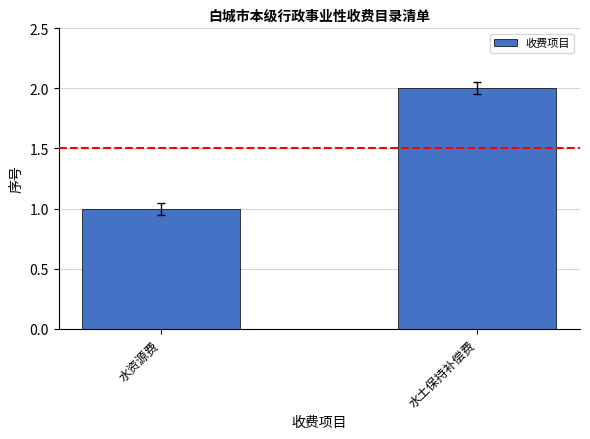

Rank the categories by value from highest to lowest.

水土保持补偿费, 水资源费